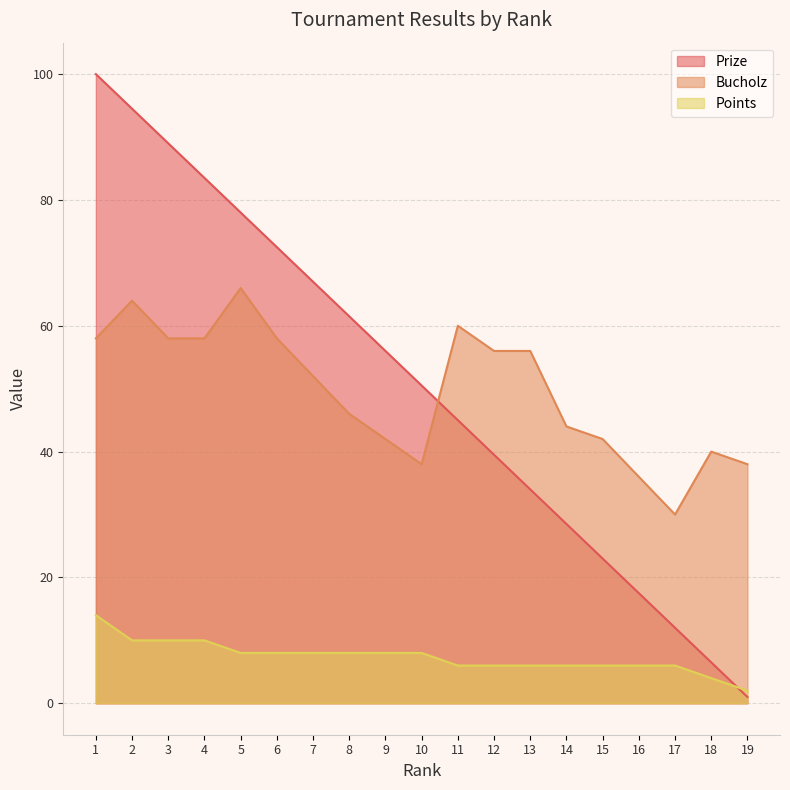

Which series ends up on top after the final intersection of Bucholz and Prize?

Bucholz